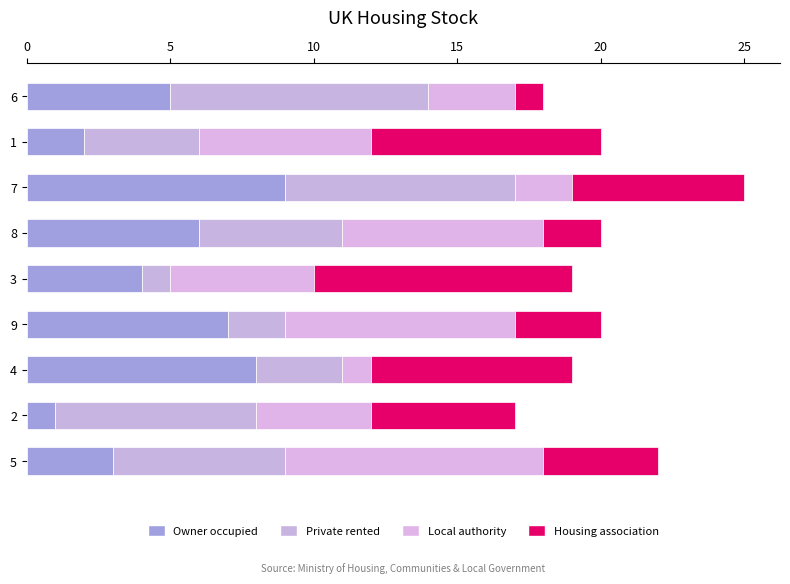

How many data points in Owner occupied are less than 5?

4